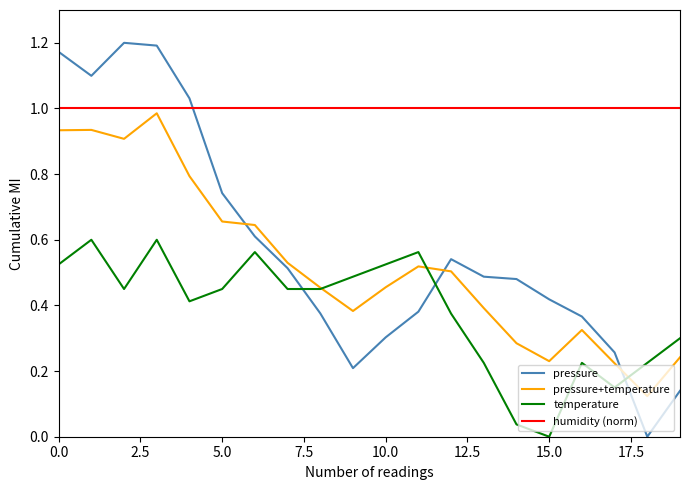

Which series has the widest spread of values?

pressure